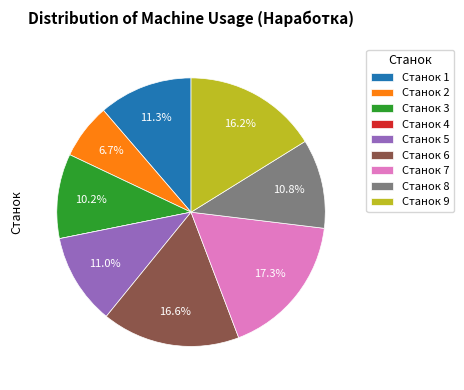

What is the total percentage of Станок 6 and Станок 1?

27.9%